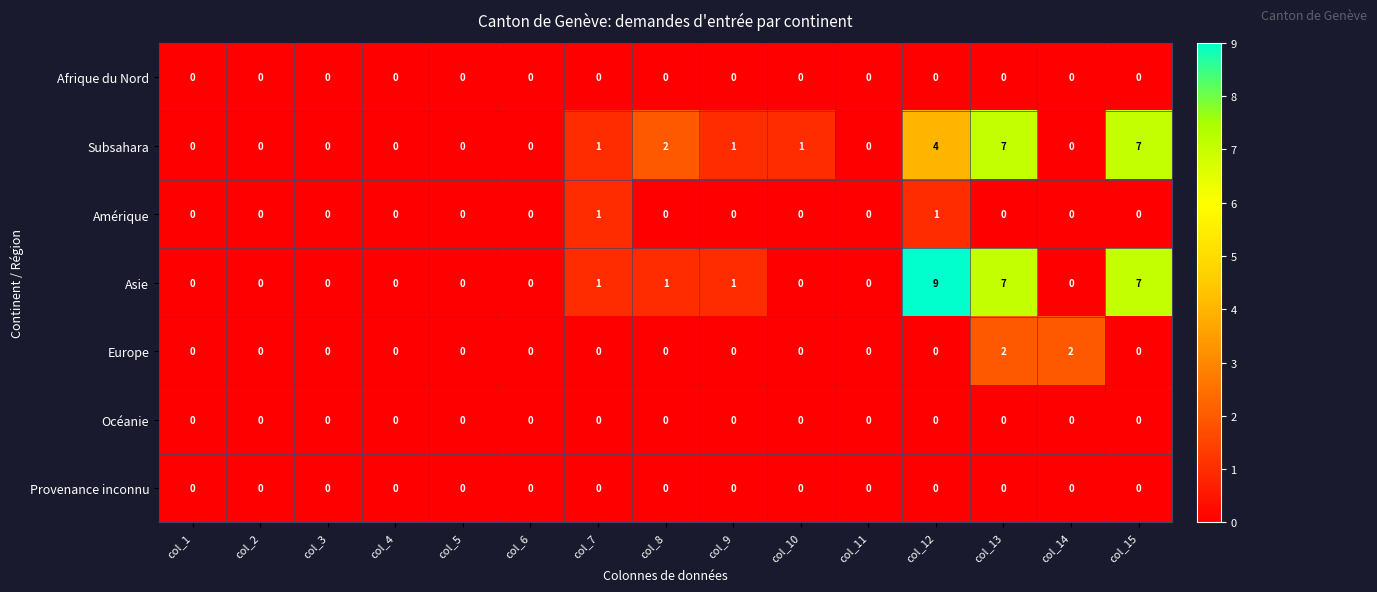

Which series has the largest total across all categories?

Asie